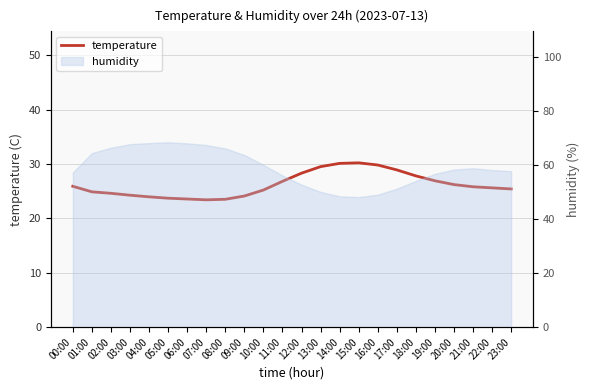

What is the difference between the second highest and second lowest values?

6.6